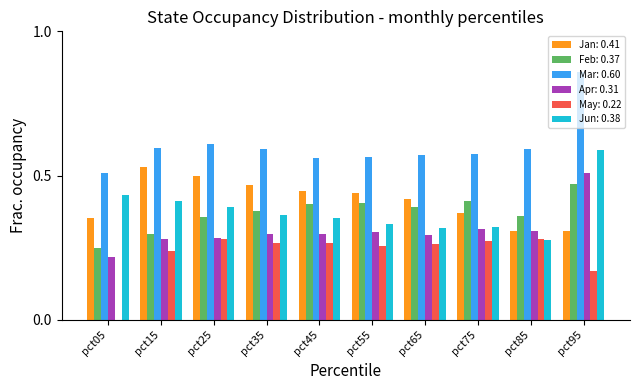

True or false: Mar has a value of 0.6 at pct55.

True